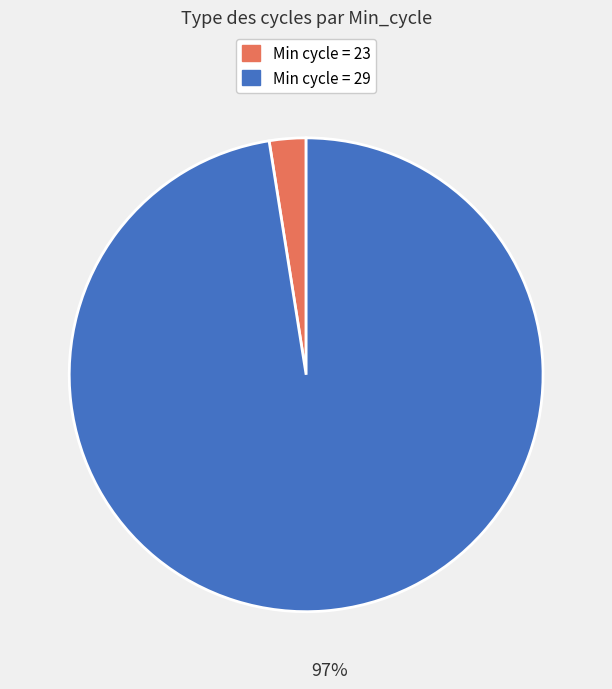

Rank the categories by value from highest to lowest.

Min cycle = 29, Min cycle = 23